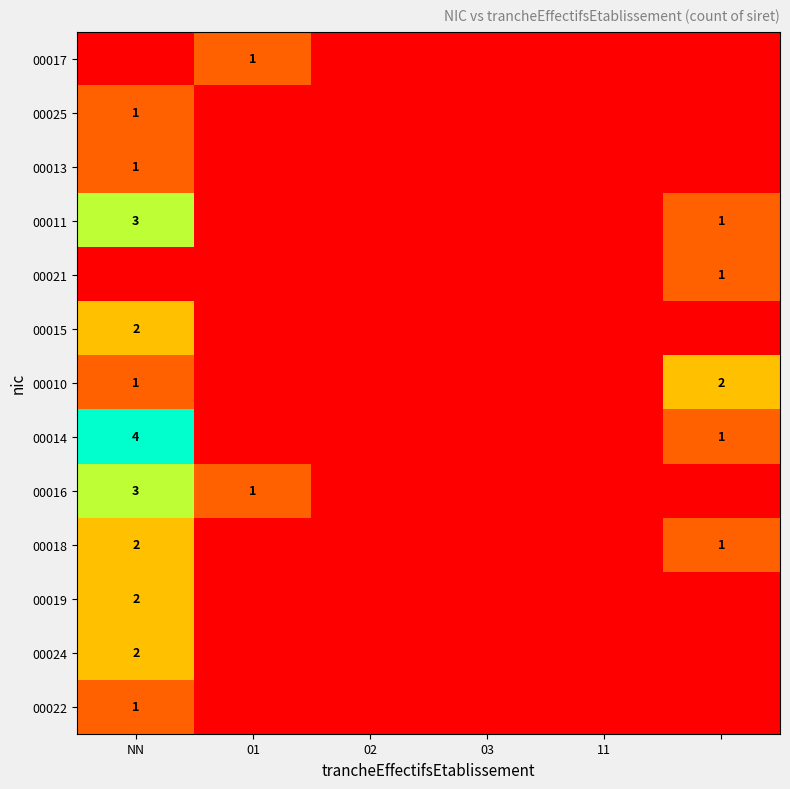

Rank the series by their maximum value, from highest to lowest.

00014, 00011, 00016, 00015, 00010, 00018, 00019, 00024, 00017, 00025, 00013, 00021, 00022